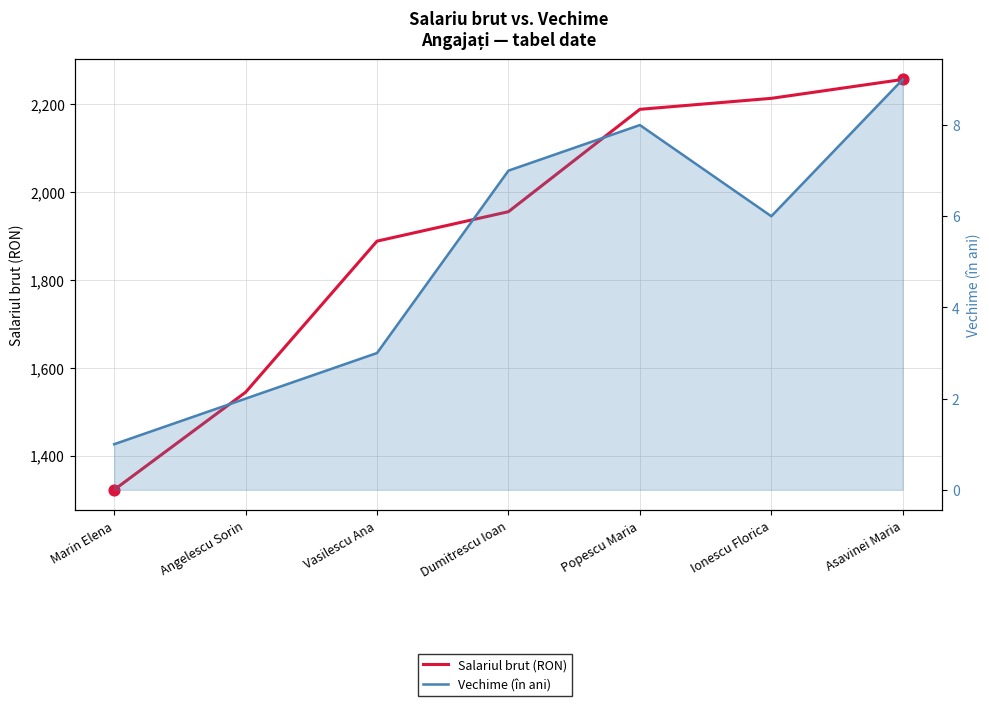

Which series reaches the maximum Y coordinate?

Salariul brut (RON)